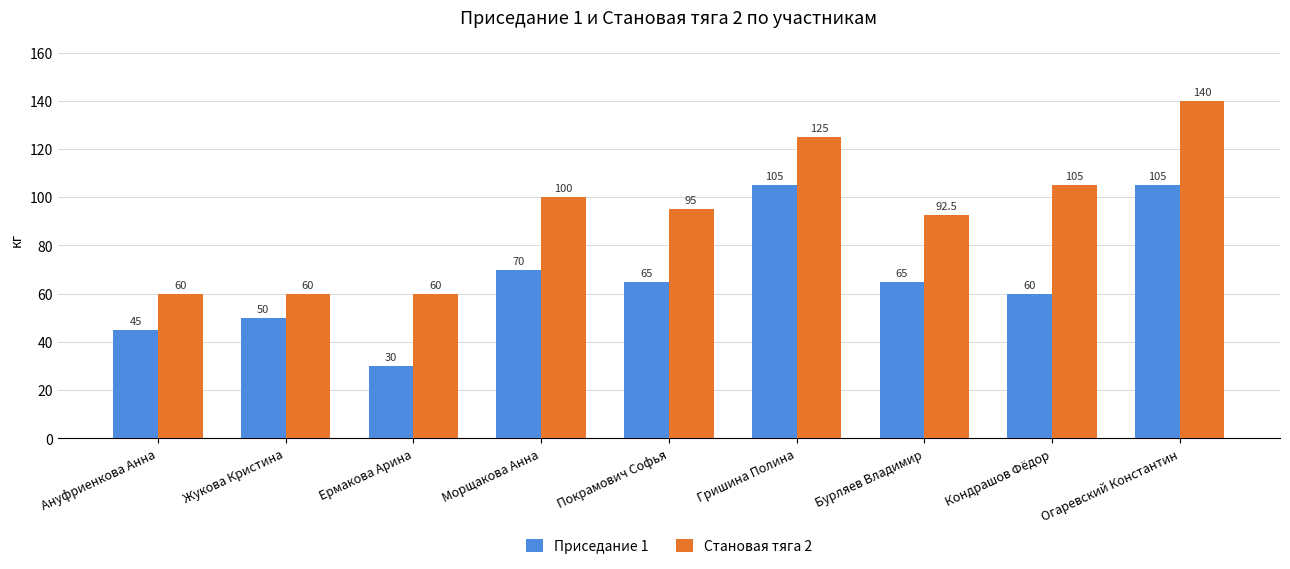

Which series has the largest range (max minus min)?

Становая тяга 2